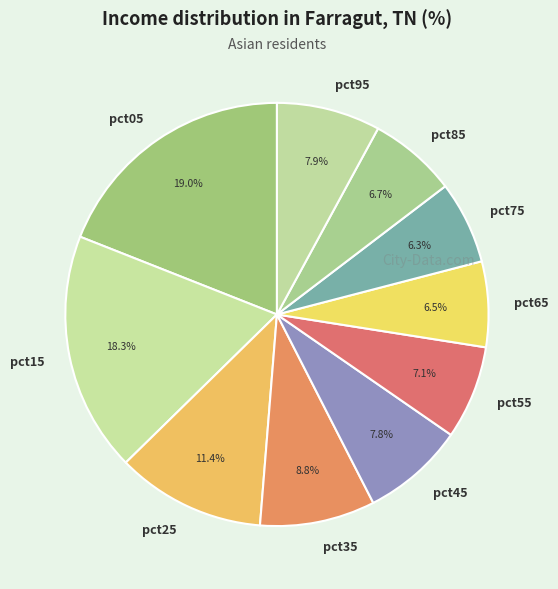

To the nearest percent, what is the combined percentage of pct25 and pct55?

19%